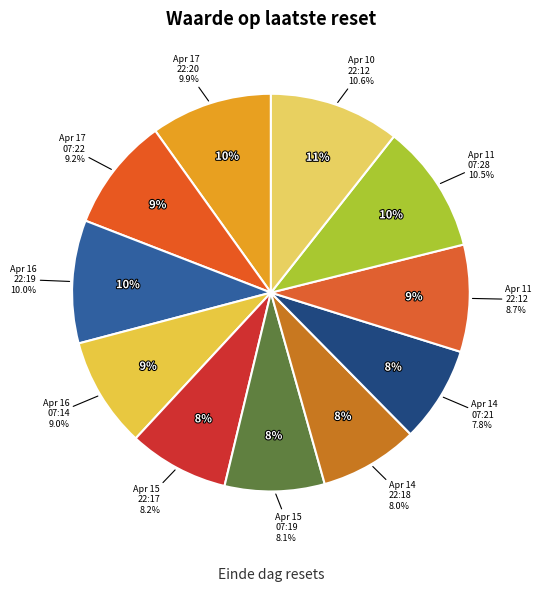

To the nearest percent, what is the difference between the largest and smallest slice percentages?

3%